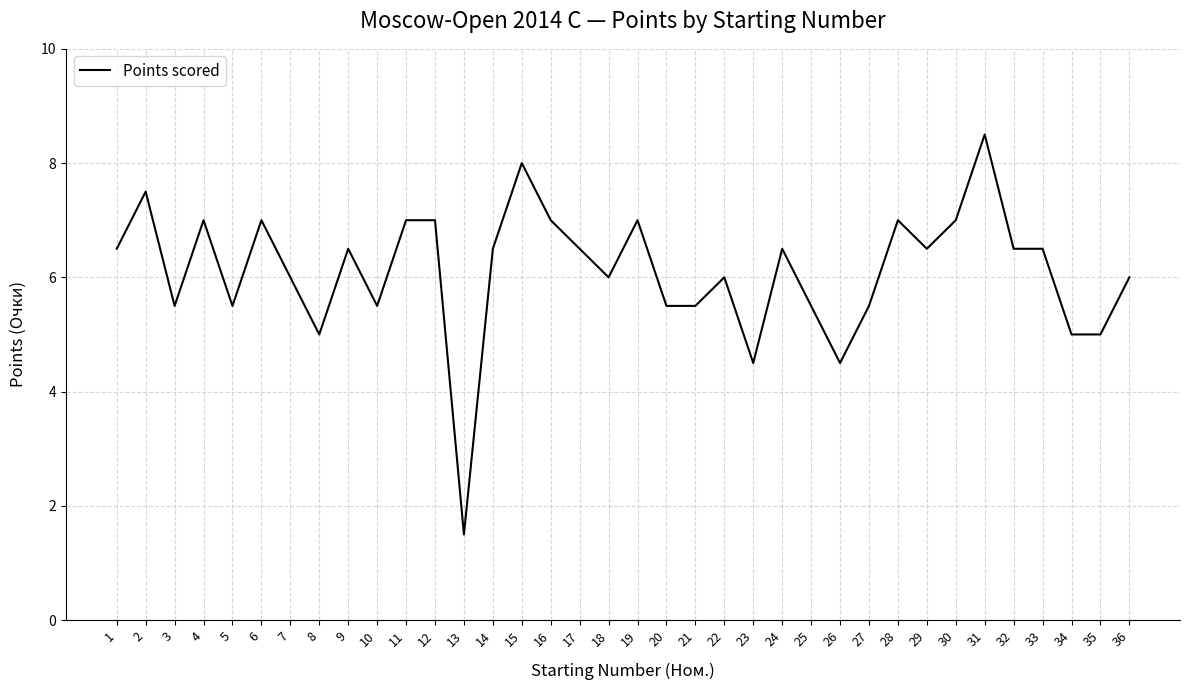

Where does the data first go above 6?

1